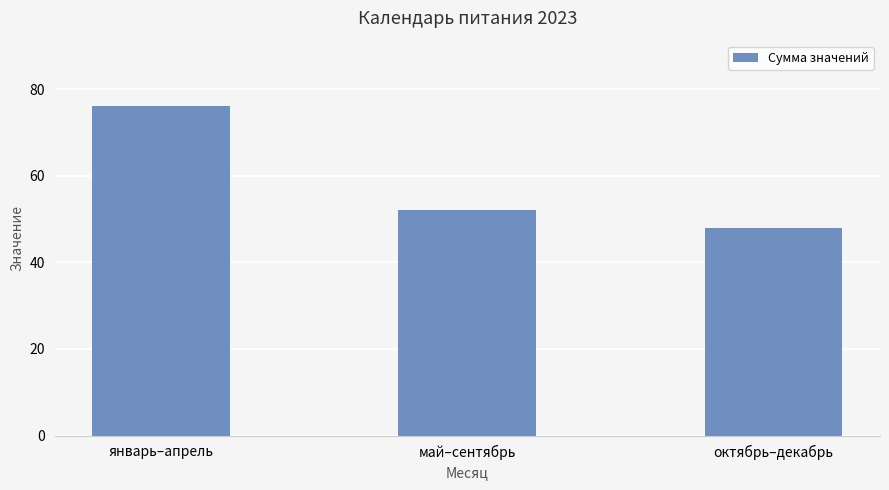

What is the change in value from май–сентябрь to октябрь–декабрь?

-4